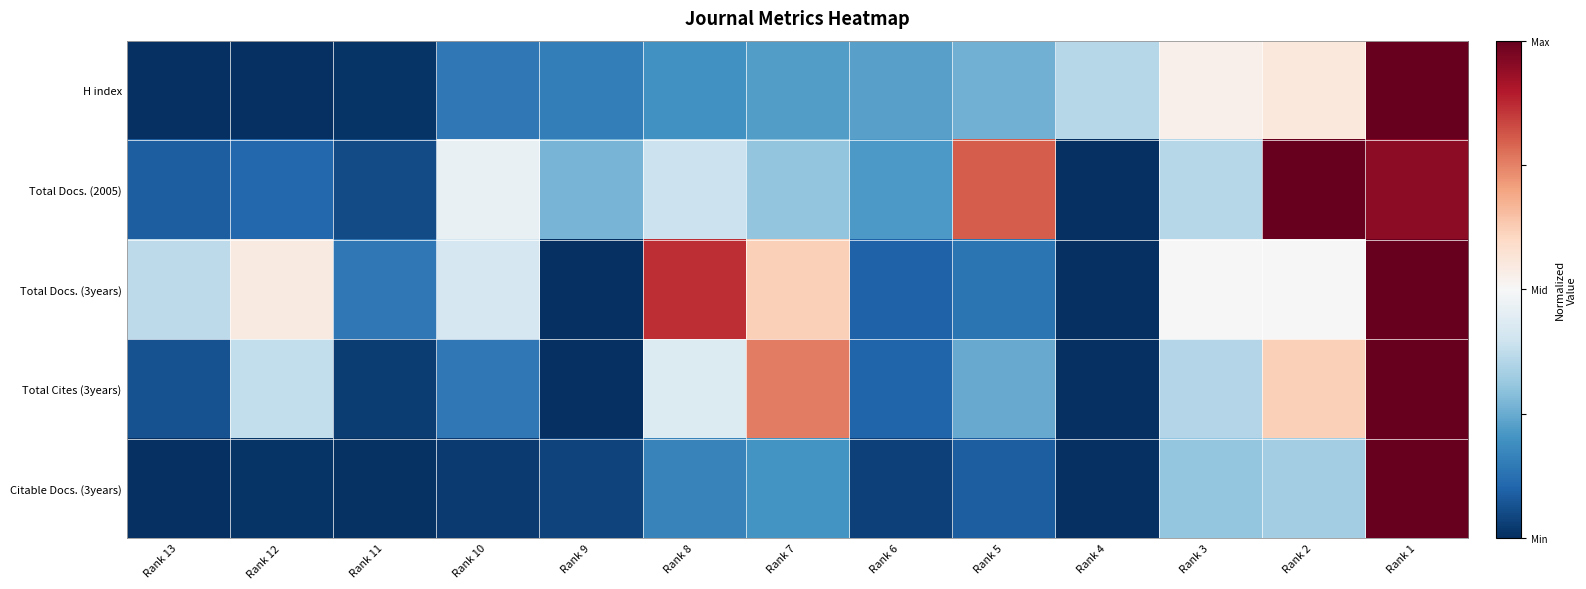

At Rank 10, list the series in order from smallest to largest.

Citable Docs. (3years), H index, Total Cites (3years), Total Docs. (3years), Total Docs. (2005)